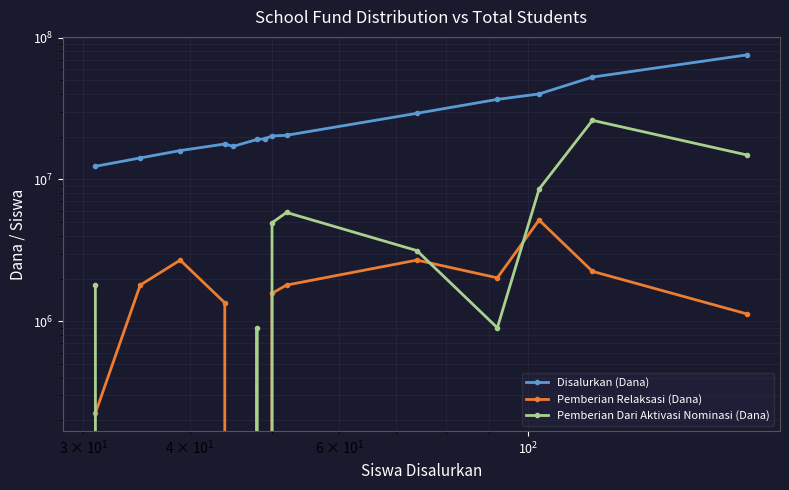

Which series has the largest total across all categories?

Disalurkan (Dana)